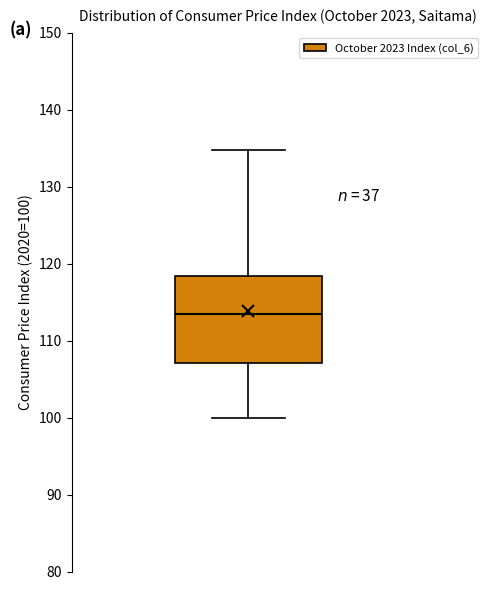

Where does the upper whisker of the box end on the y-axis? The values are not printed on the chart, so give them approximately, as read against the axis.

135